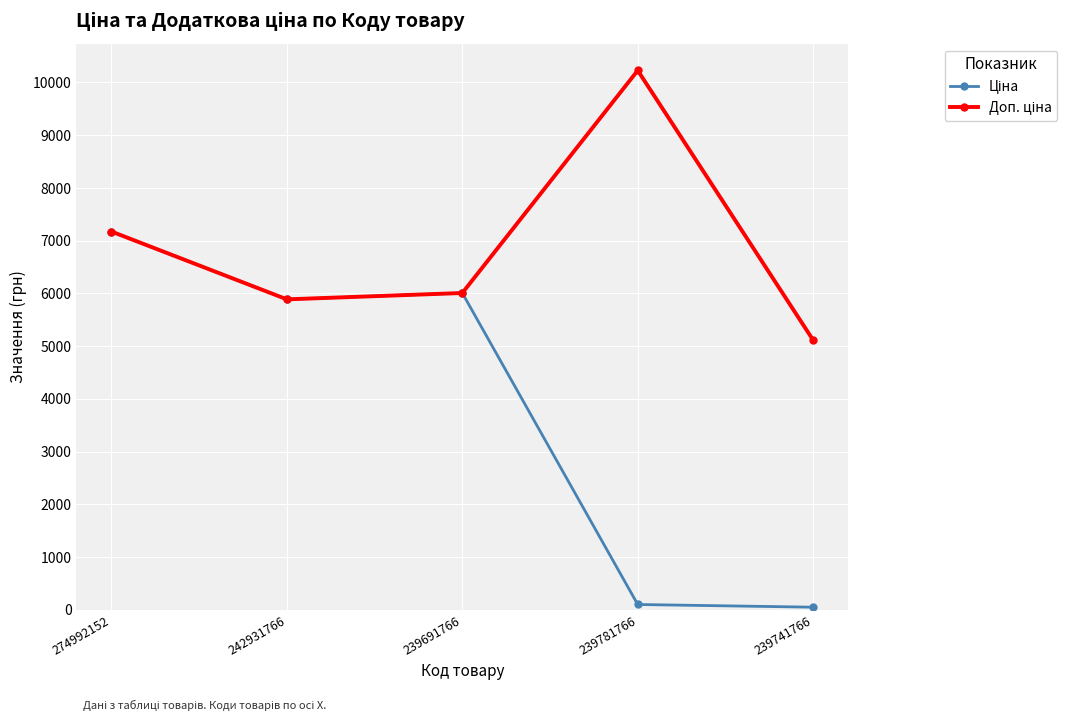

At which category does the chart reach its peak across all series?

239781766